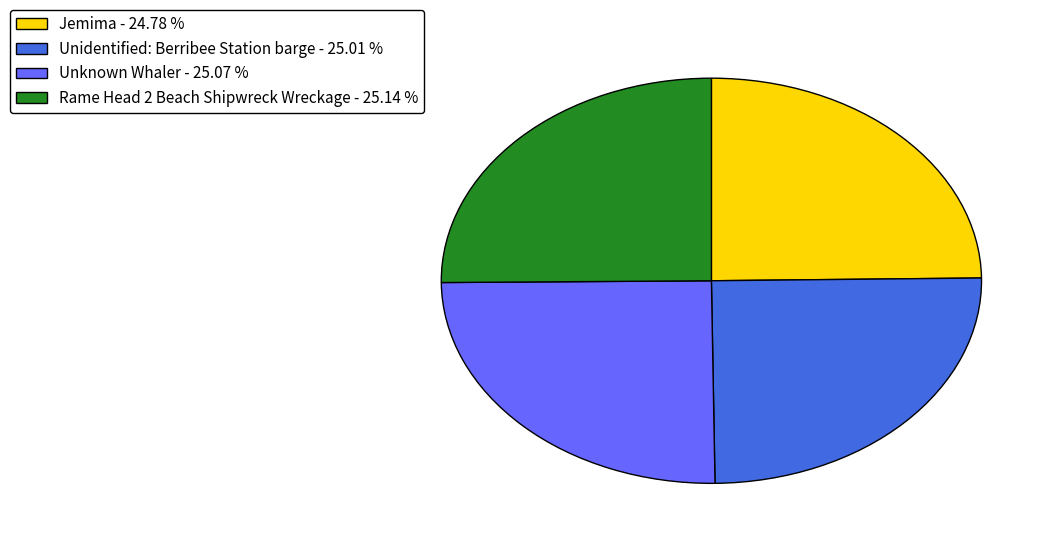

Does any single category account for the majority?

No